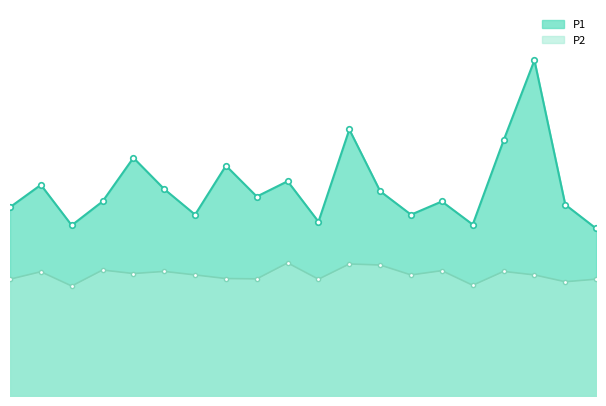

At which category does the chart reach its peak across all series?

07:43